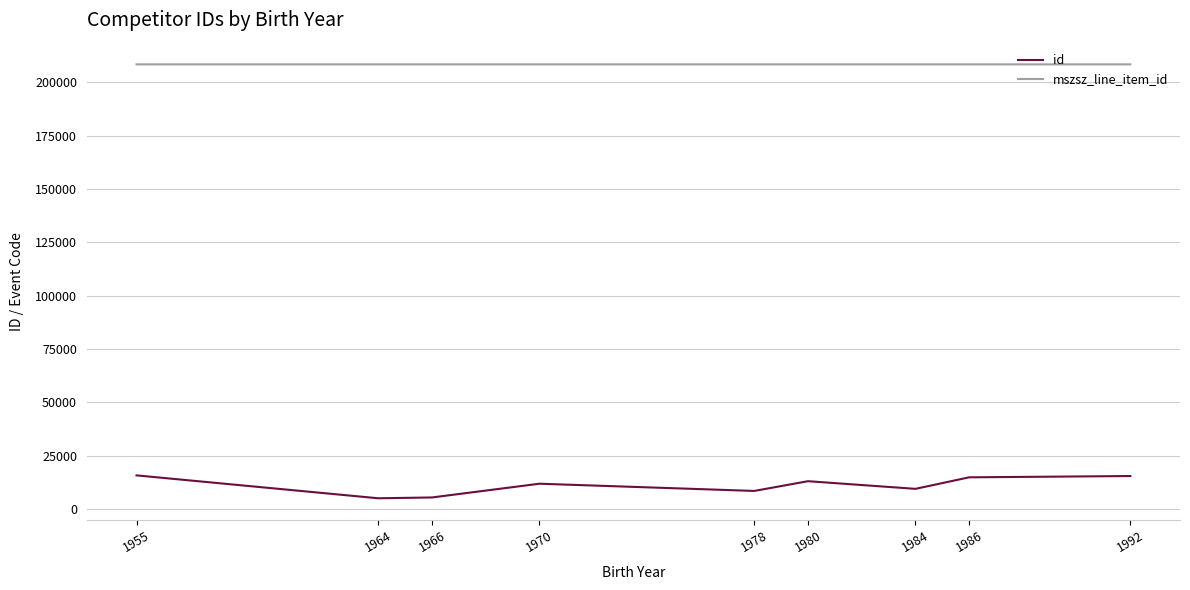

True or false: mszsz_line_item_id and id intersect in this chart.

False